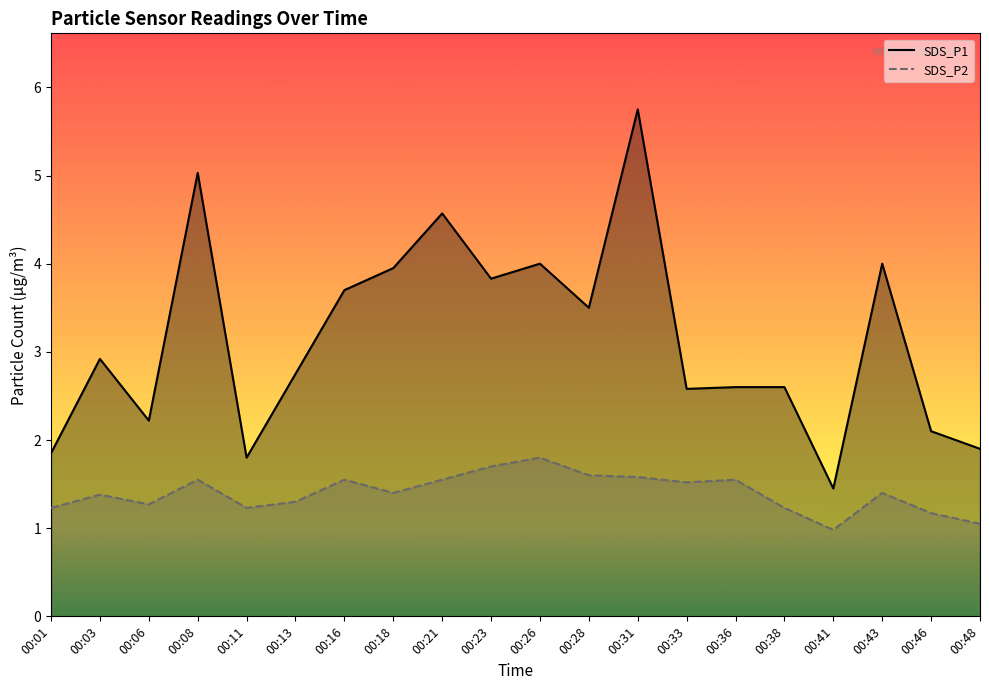

Reading right to left, extract all data points from this chart.

SDS_P1: 00:48=1.9	00:46=2.1	00:43=4.0	00:41=1.4	00:38=2.6	00:36=2.6	00:33=2.6	00:31=5.8	00:28=3.5	00:26=4.0	00:23=3.8	00:21=4.6	00:18=4.0	00:16=3.7	00:13=2.8	00:11=1.8	00:08=5.0	00:06=2.2	00:03=2.9	00:01=1.9
SDS_P2: 00:48=1.1	00:46=1.2	00:43=1.4	00:41=1.0	00:38=1.2	00:36=1.6	00:33=1.5	00:31=1.6	00:28=1.6	00:26=1.8	00:23=1.7	00:21=1.6	00:18=1.4	00:16=1.6	00:13=1.3	00:11=1.2	00:08=1.6	00:06=1.3	00:03=1.4	00:01=1.2